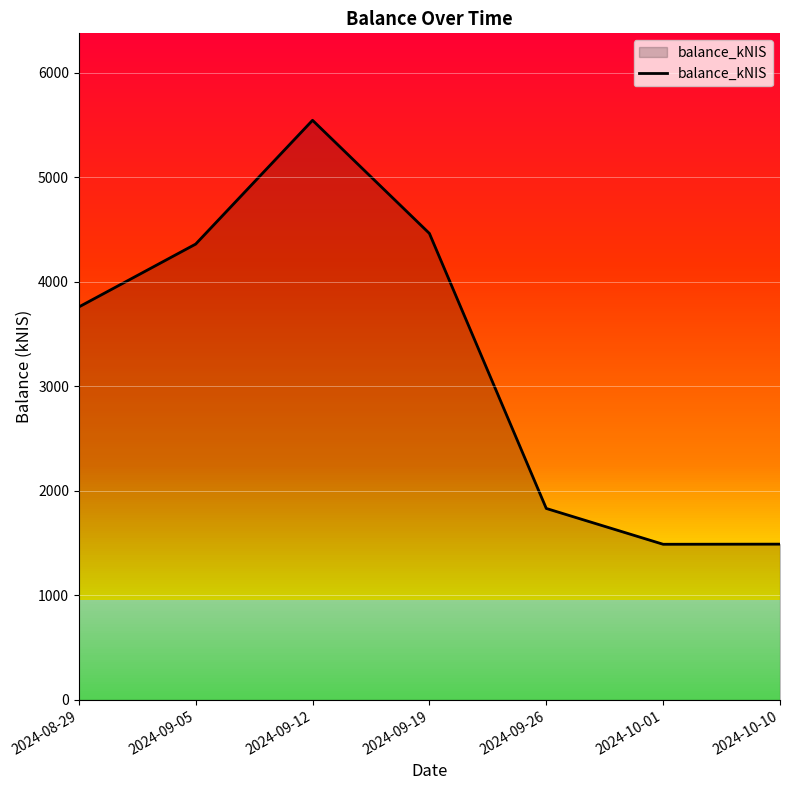

What position from the left is 2024-10-10?

7